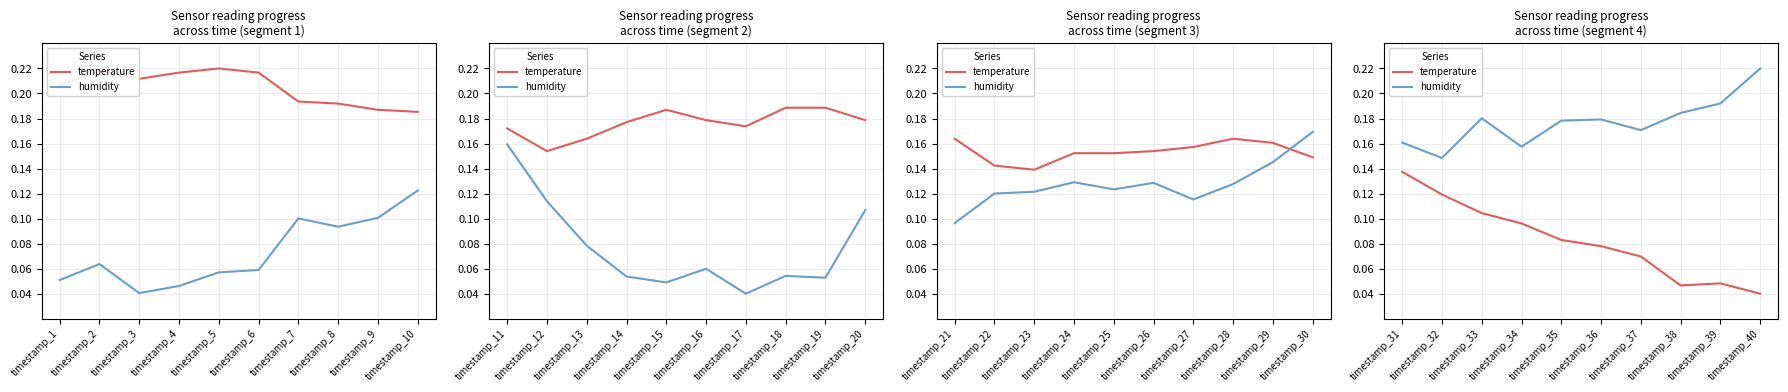

What is the value of the humidity point at the 1st from the left?

0.2